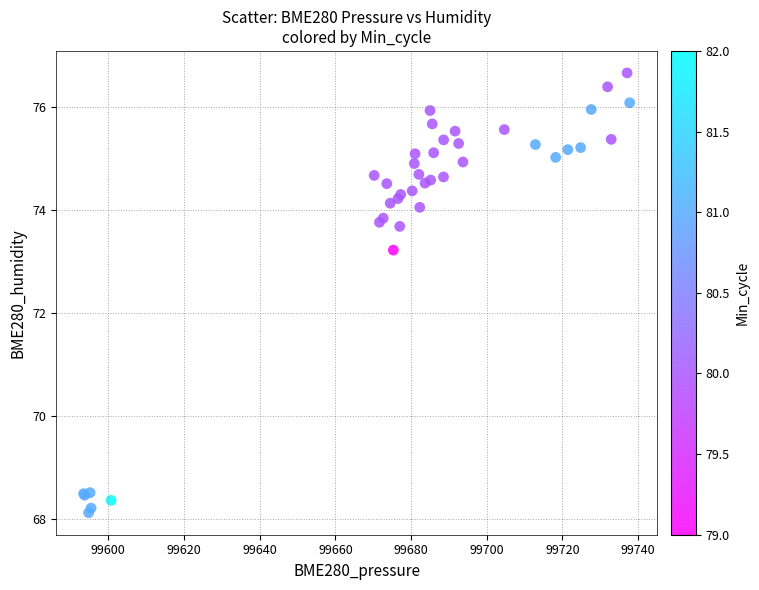

What Y value in the scatter plot is closest to 72?

73.2